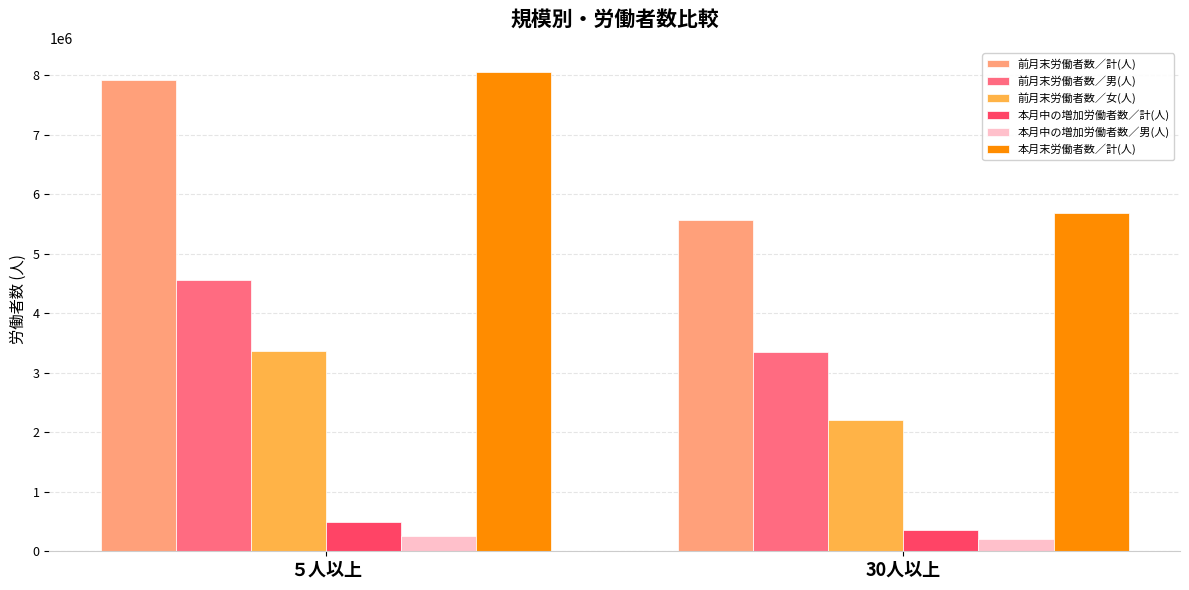

Reading left to right, extract all data points from this chart.

前月末労働者数／計(人): ５人以上=7920127	30人以上=5566246
前月末労働者数／男(人): ５人以上=4550891	30人以上=3354899
前月末労働者数／女(人): ５人以上=3369236	30人以上=2211347
本月中の増加労働者数／計(人): ５人以上=485153	30人以上=362942
本月中の増加労働者数／男(人): ５人以上=261701	30人以上=208469
本月末労働者数／計(人): ５人以上=8057107	30人以上=5679745